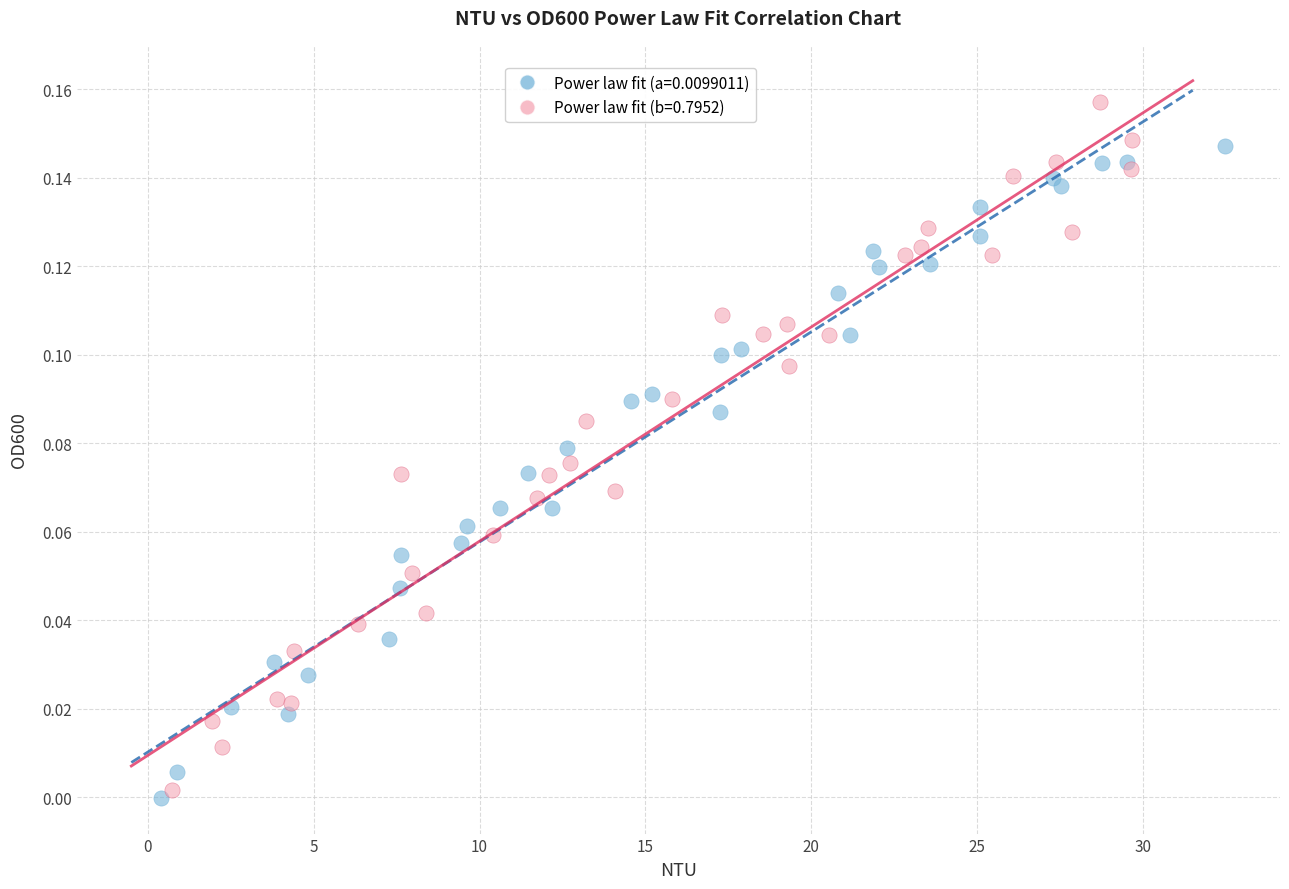

Which series has the largest Y range (max minus min)?

Power law fit (b=0.7952)